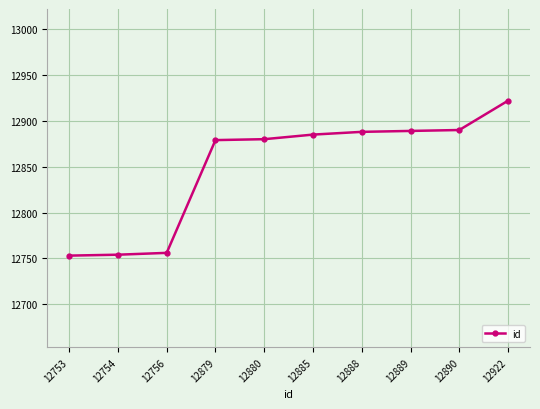

What is the sum of all values?

128496